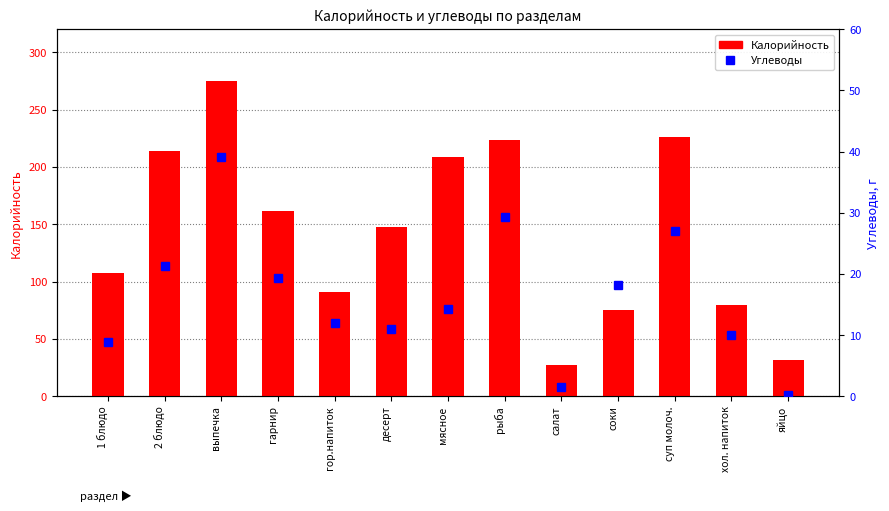

What is the difference between the Углеводы values at рыба and гарнир?

9.9